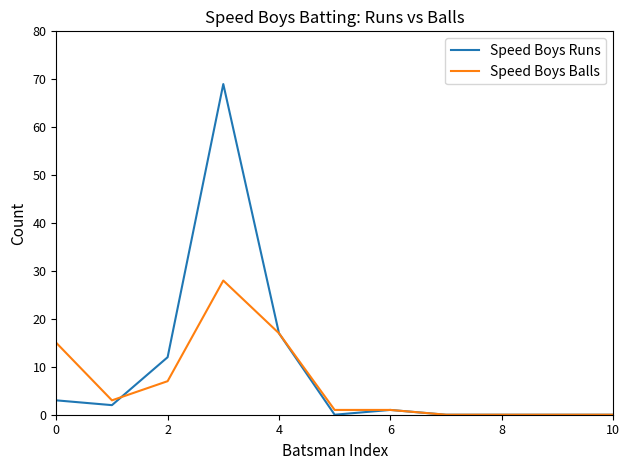

What is the highest value of the Speed Boys Balls series?

28